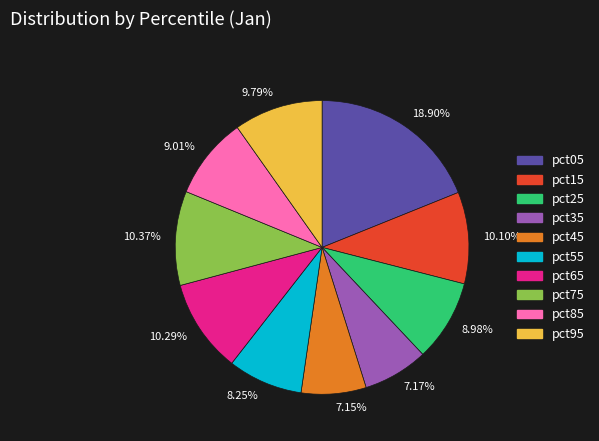

Is there a majority slice in this chart?

No